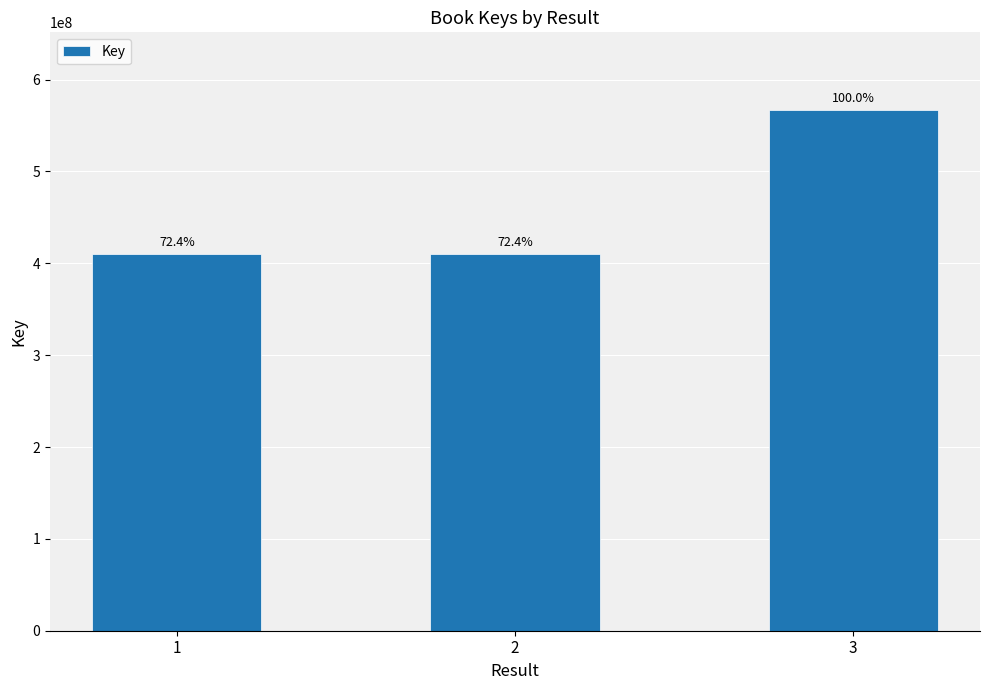

Where does the data first go above 409946632?

3